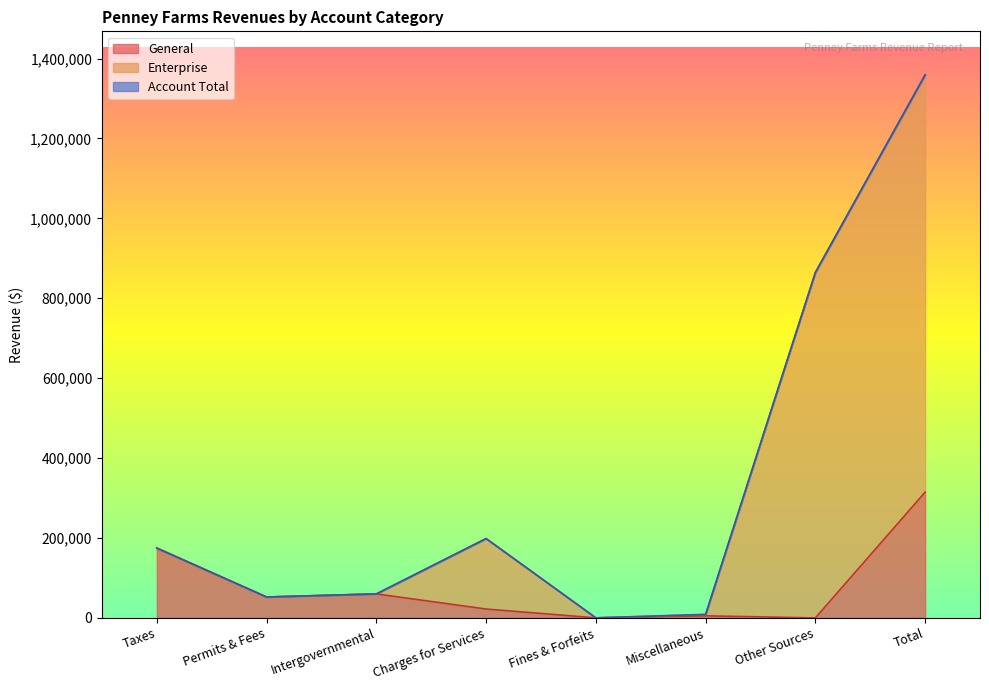

Which category has the lowest value in the Enterprise series?

Fines & Forfeits